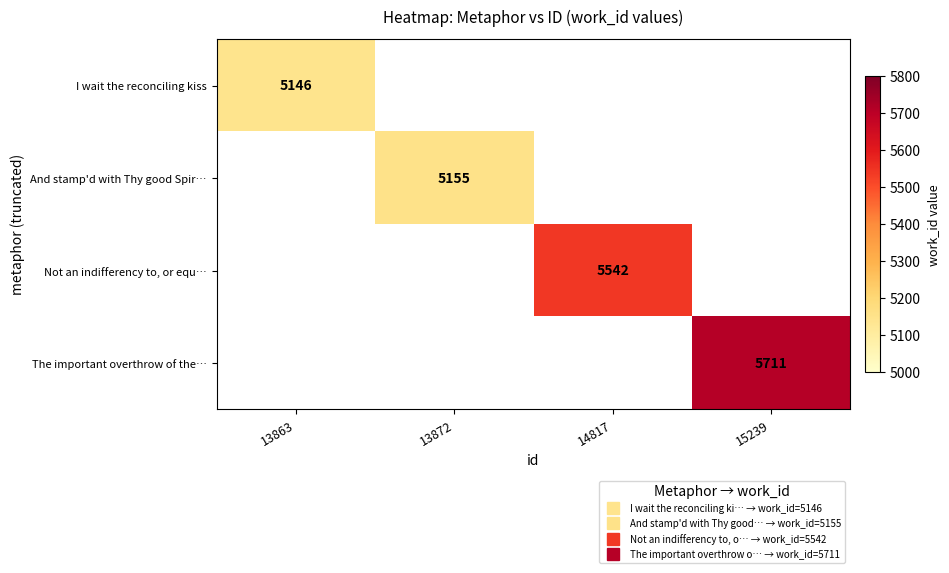

Is the value of I wait the reconciling kiss at 14817 greater than the value of The important overthrow of the… at 14817?

No